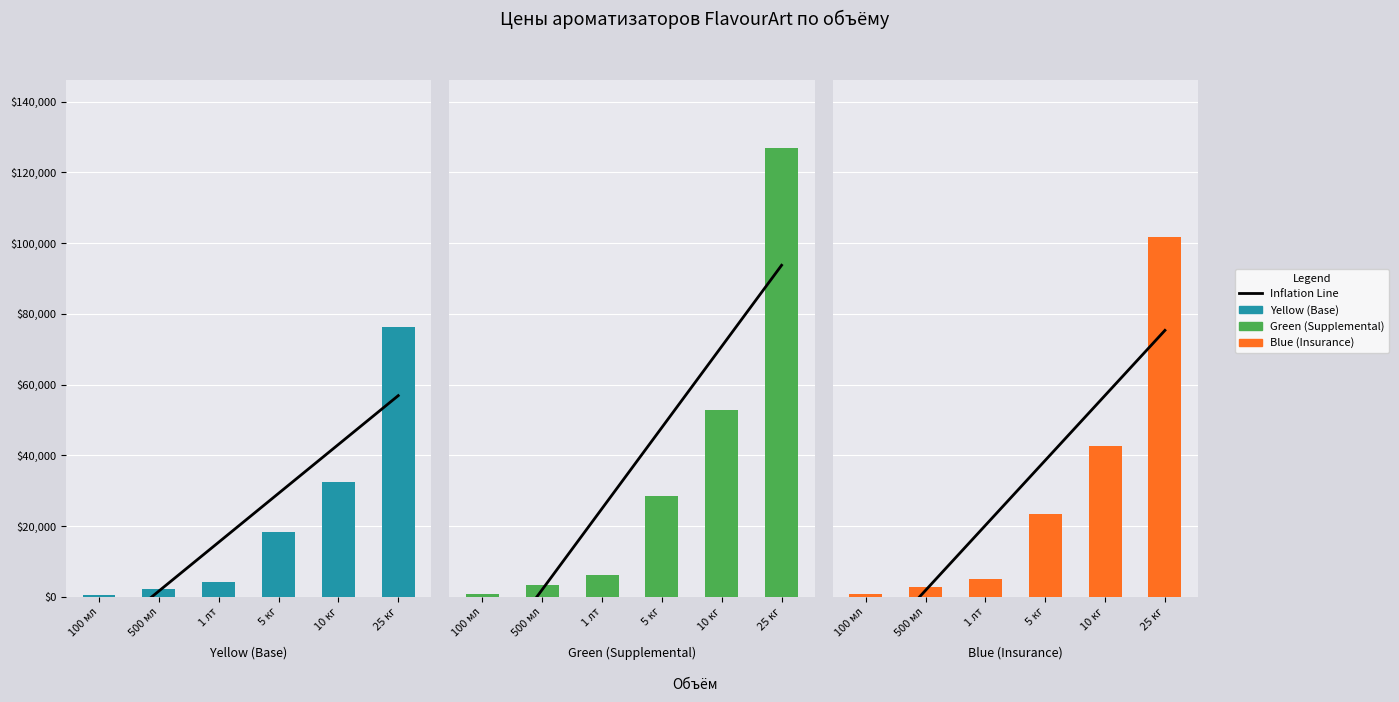

What is the difference between the highest and lowest values at 25 кг?

50700